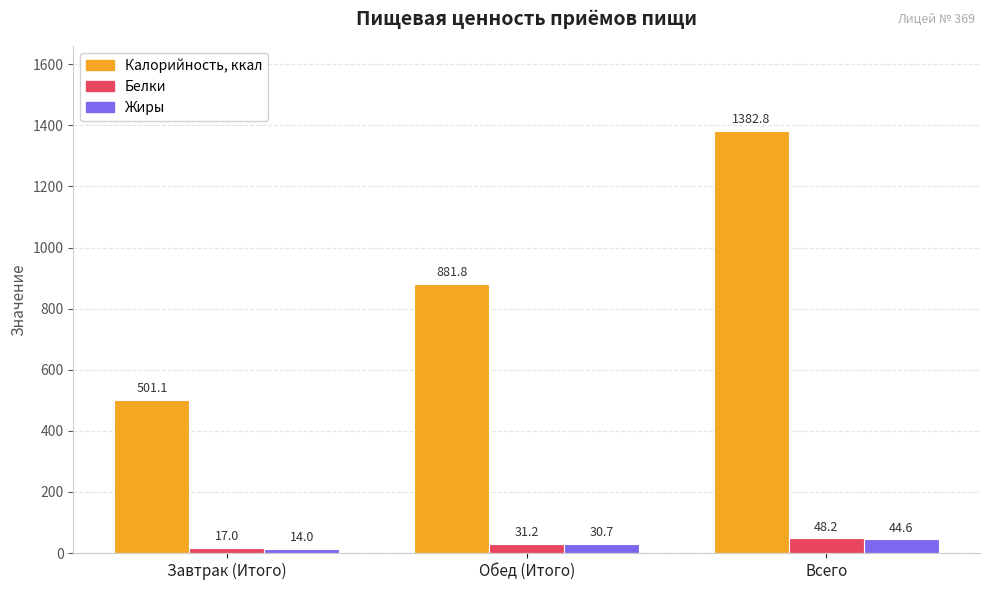

True or false: Белки has a value of 17.0 at Завтрак (Итого).

True